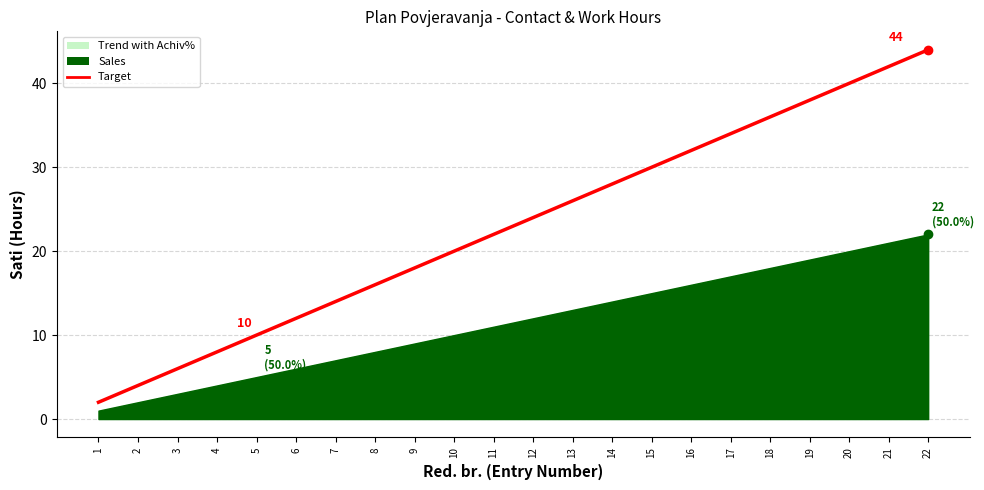

What is the difference between the maximum and minimum values?

42